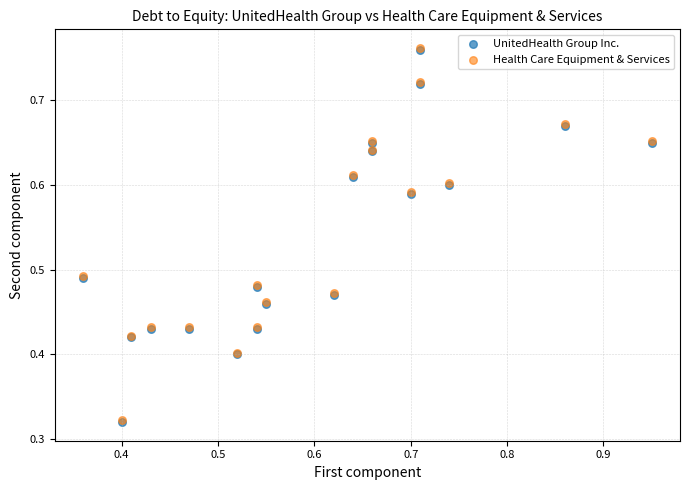

What are all the series names shown in the legend?

UnitedHealth Group Inc., Health Care Equipment & Services